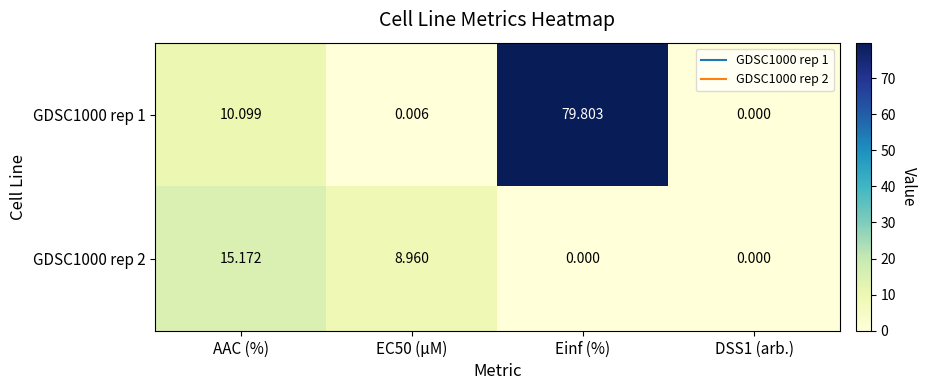

How many data points in GDSC1000 rep 2 are less than 8?

2